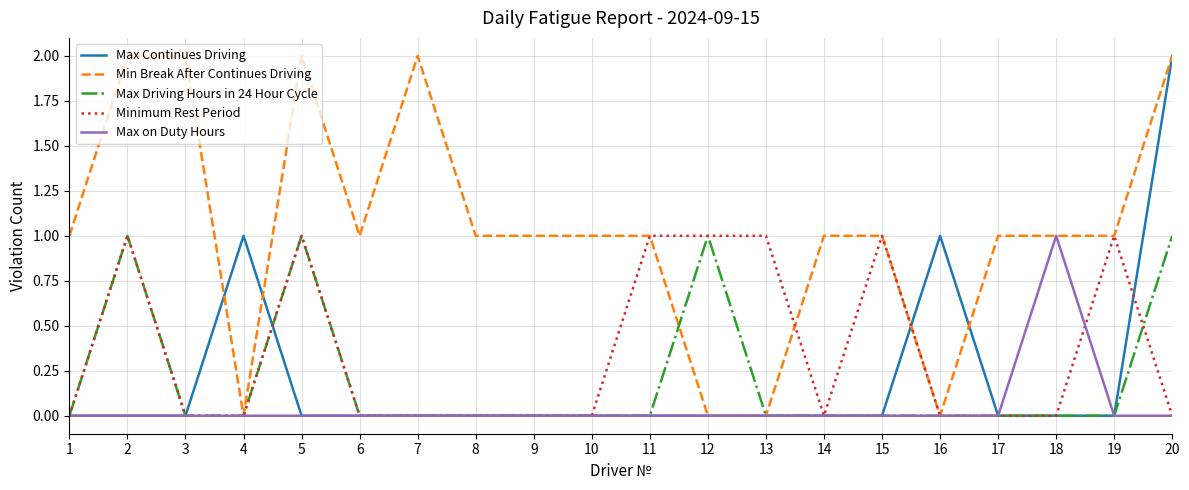

True or false: Minimum Rest Period has a value of 0 at 8.

True